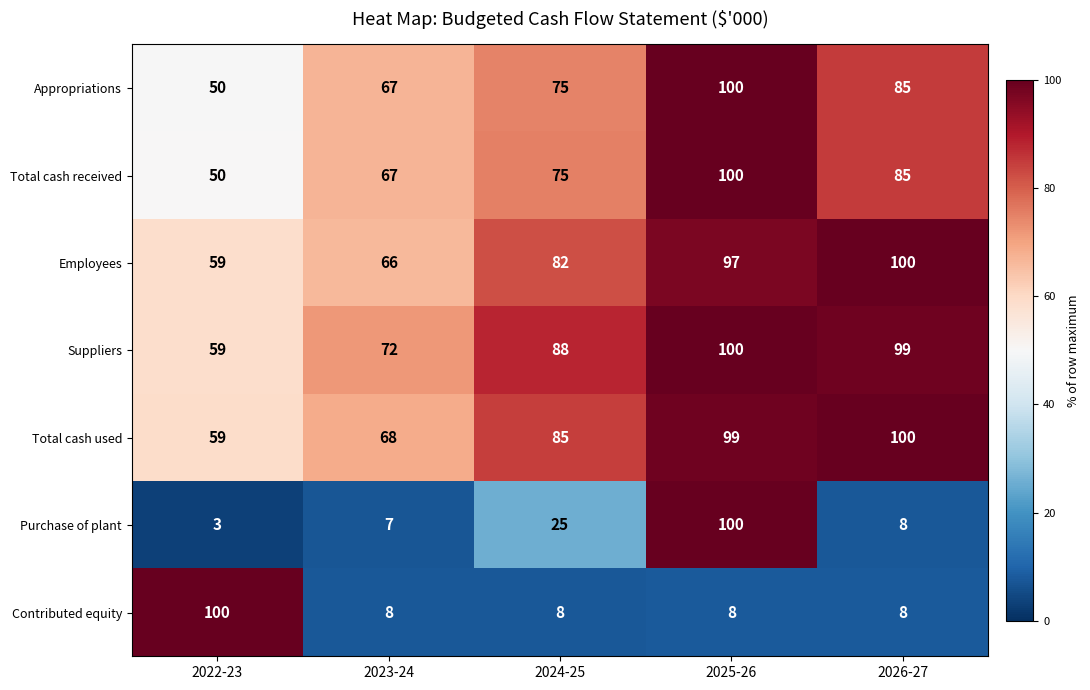

How many Total cash received values are between 67 and 85?

3